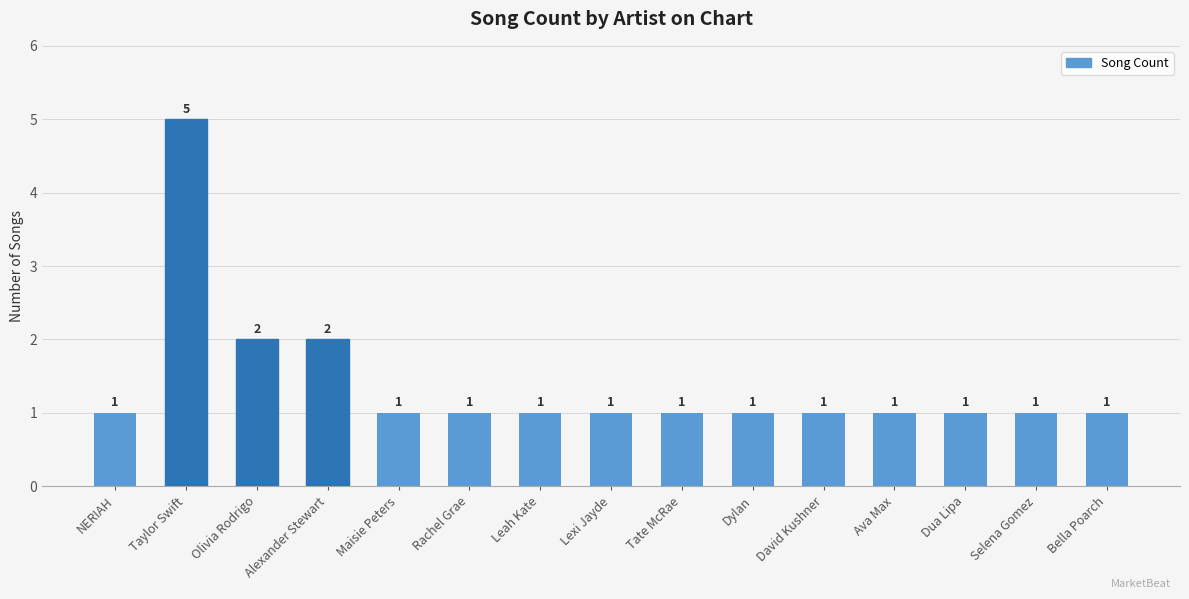

What is the label of the 12th bar from the left?

Ava Max